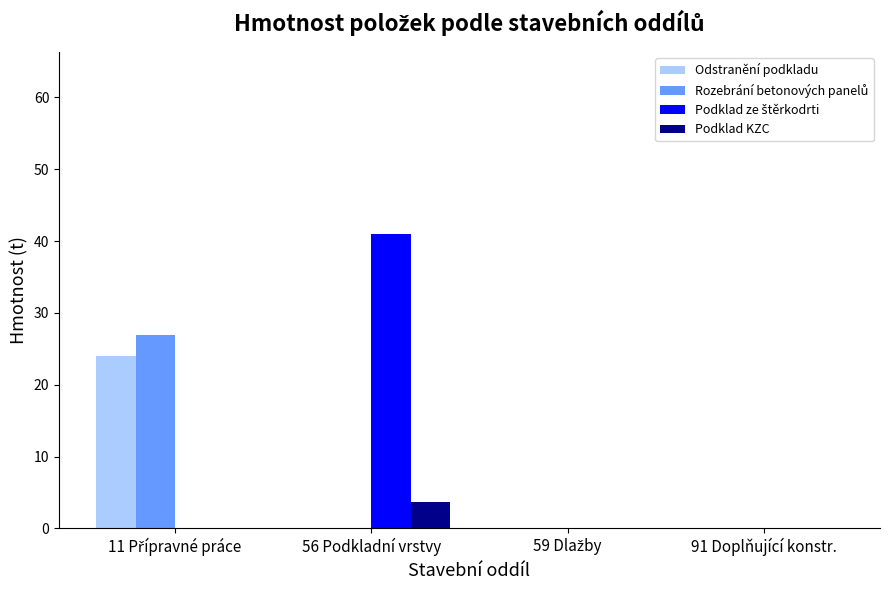

What is the greatest value displayed?

41.0